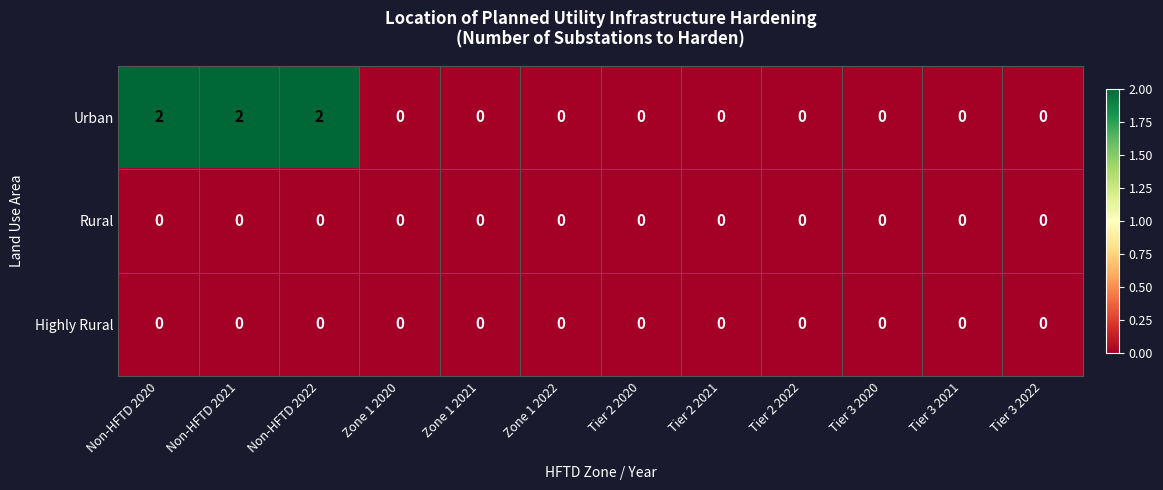

Which series has the largest total across all categories?

Urban